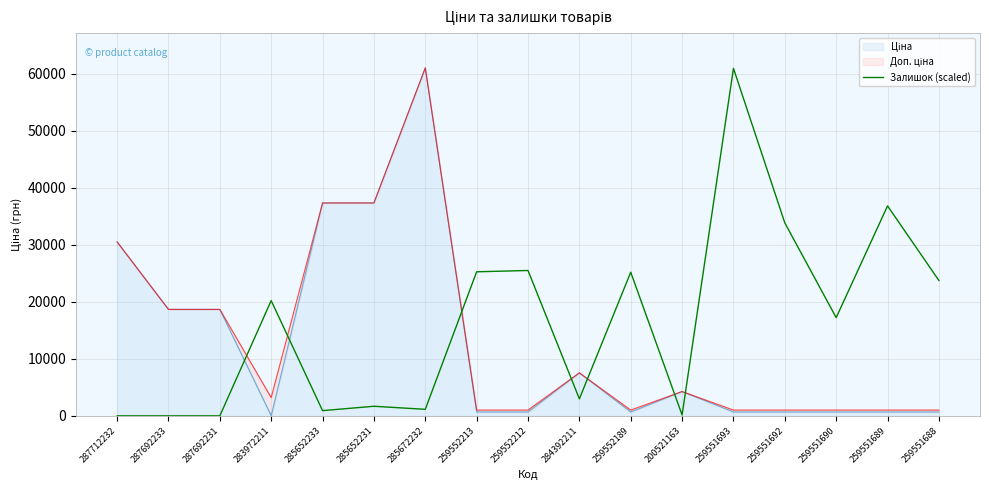

True or false: the data shows 0.0 at 287712232.

True